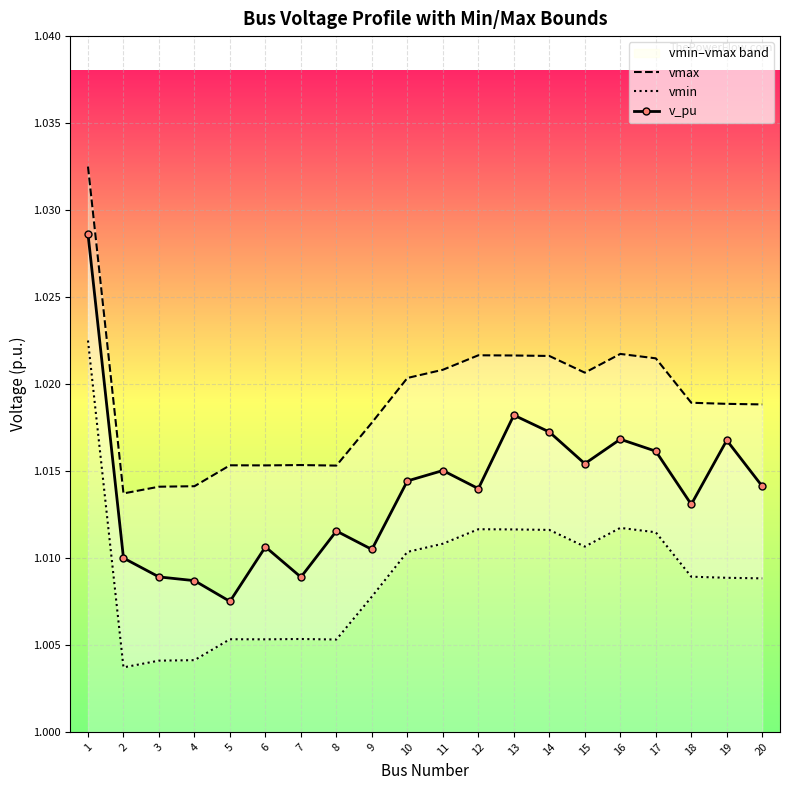

Is the value of vmin at 16 greater than the value of vmax at 3?

No